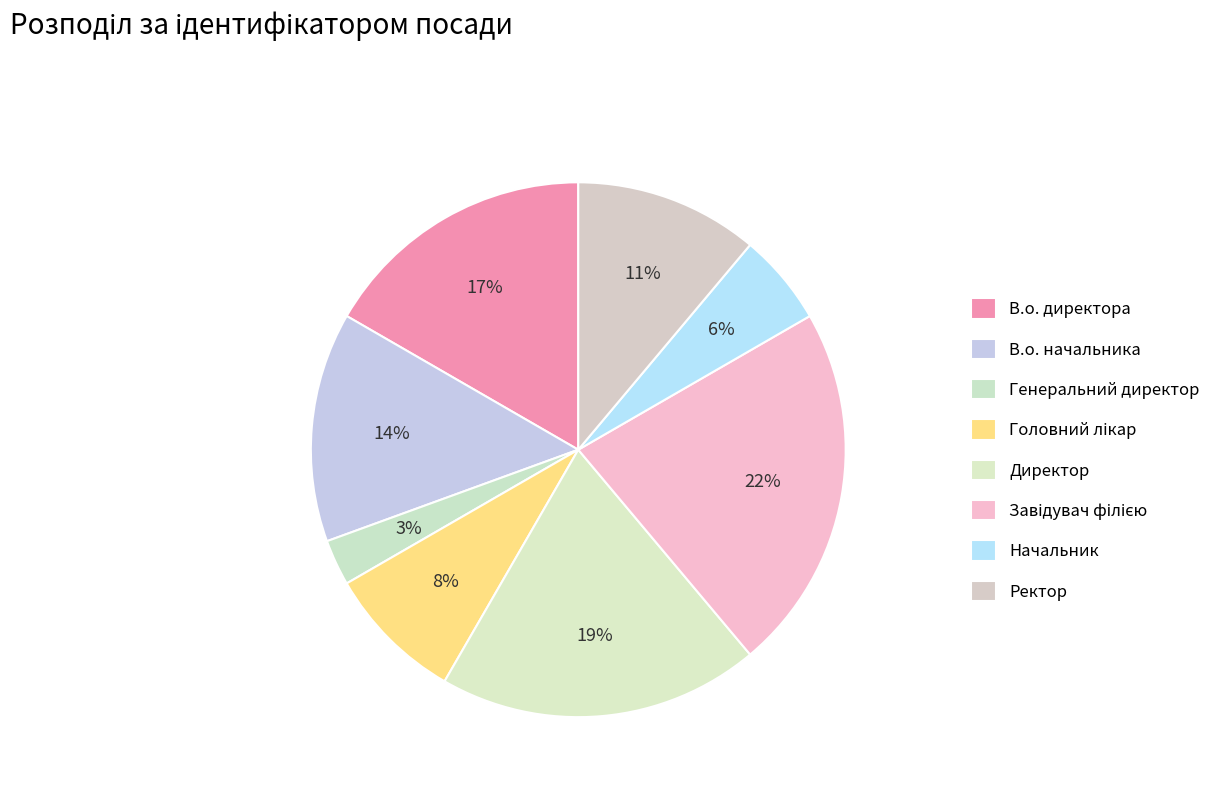

Between Директор and В.о. начальника, which is larger?

Директор